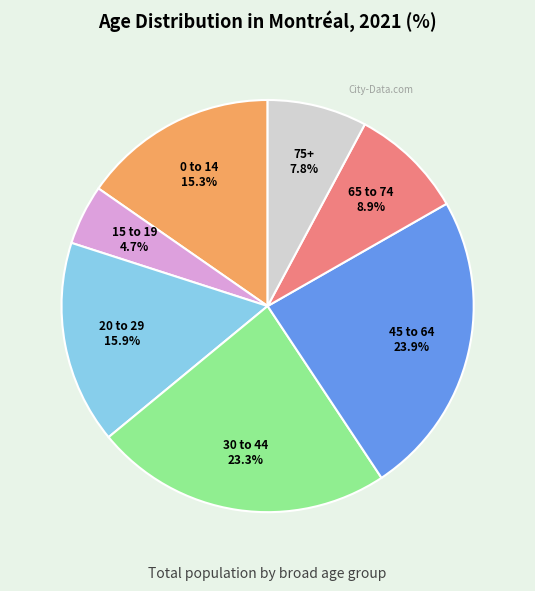

Count the number of slices in the pie.

7